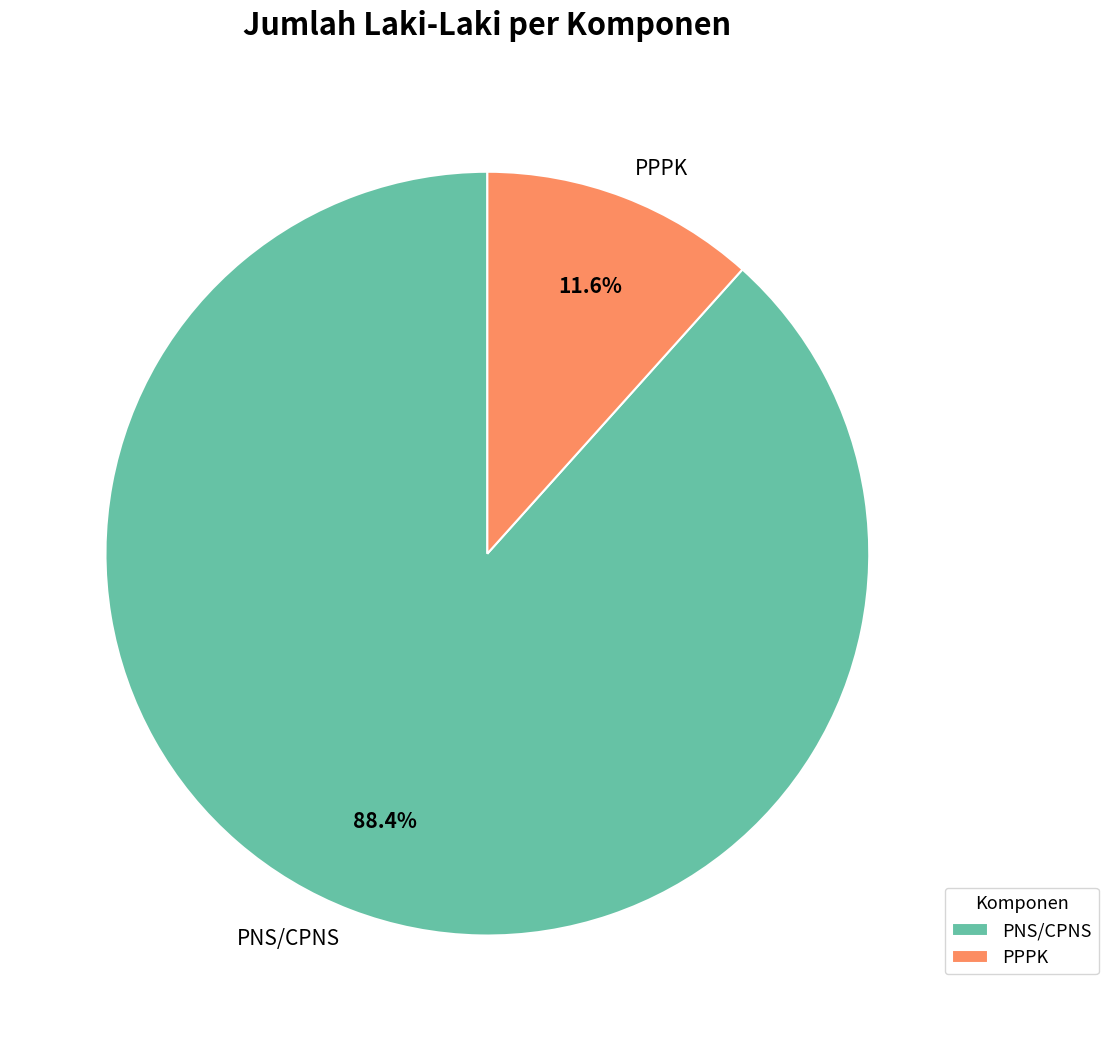

True or false: PNS/CPNS accounts for 83% of the total.

False